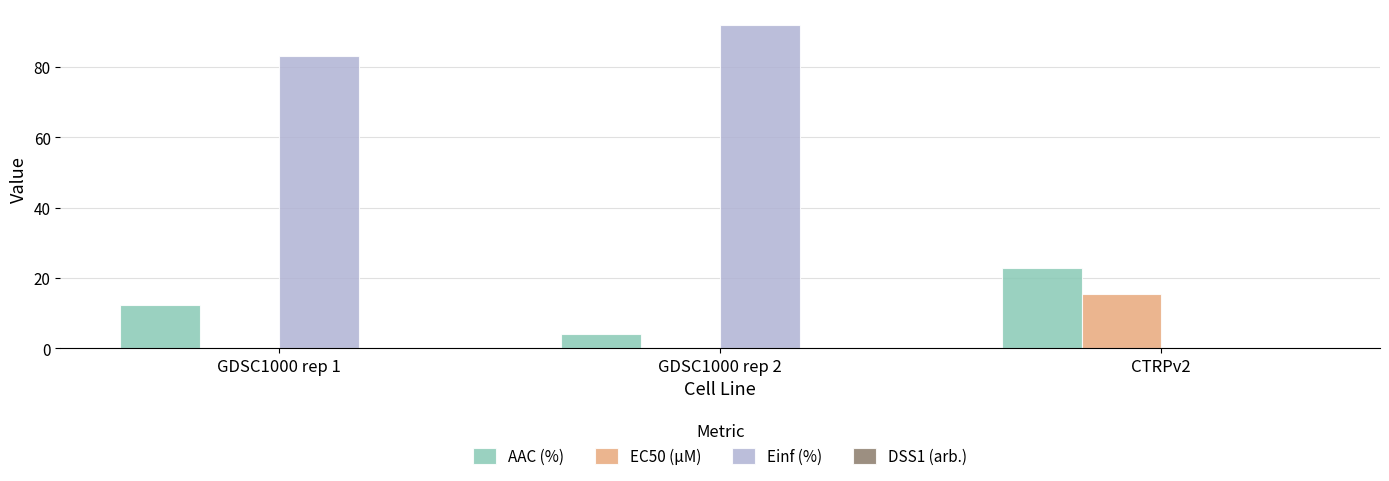

What is the maximum value for AAC (%)?

22.8